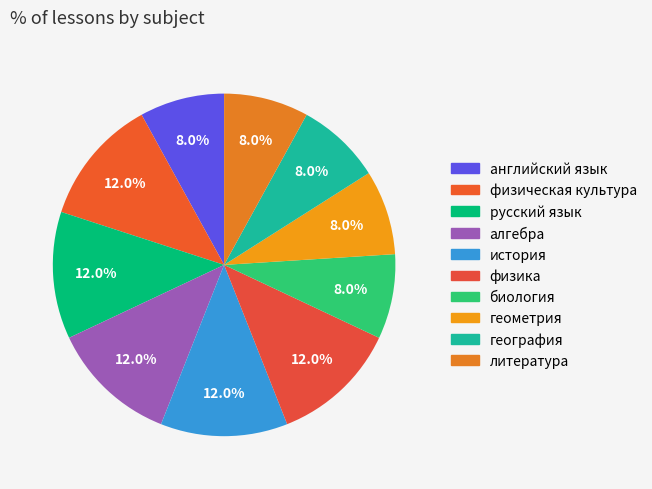

True or false: физическая культура accounts for 12% of the total.

True